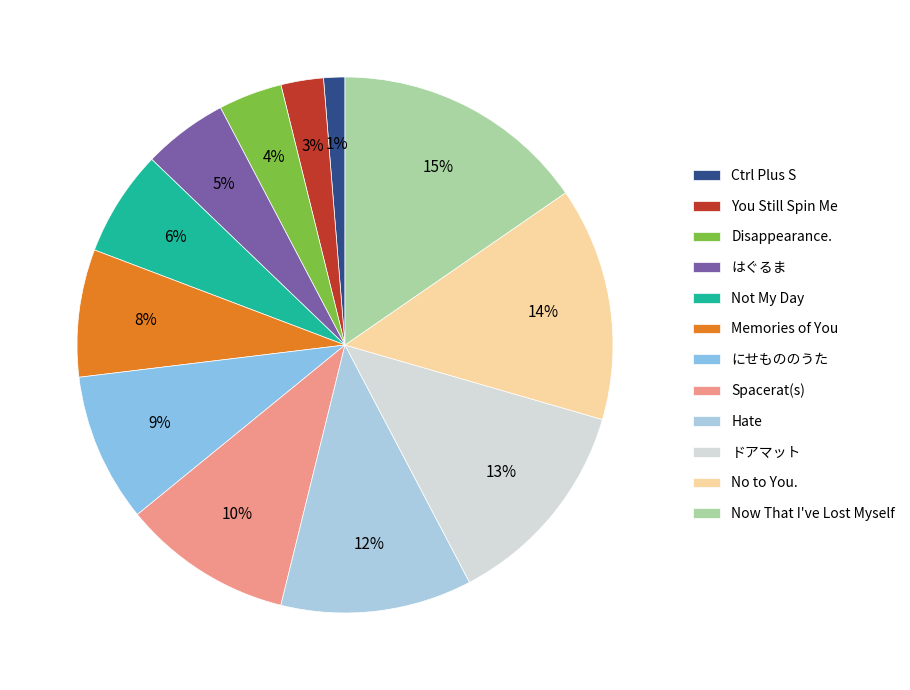

How many slices are in this pie chart?

12